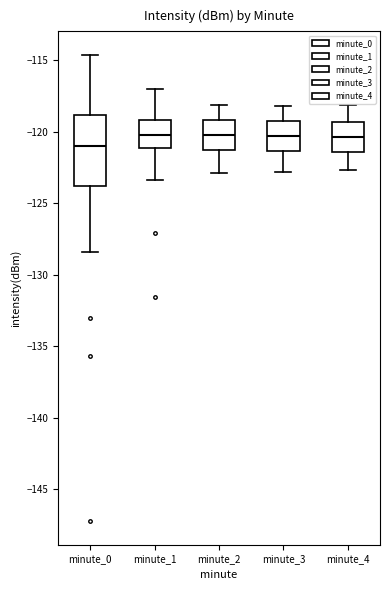

Where does the upper whisker of the box for minute_4 end on the y-axis? The values are not printed on the chart, so give them approximately, as read against the axis.

-118.0